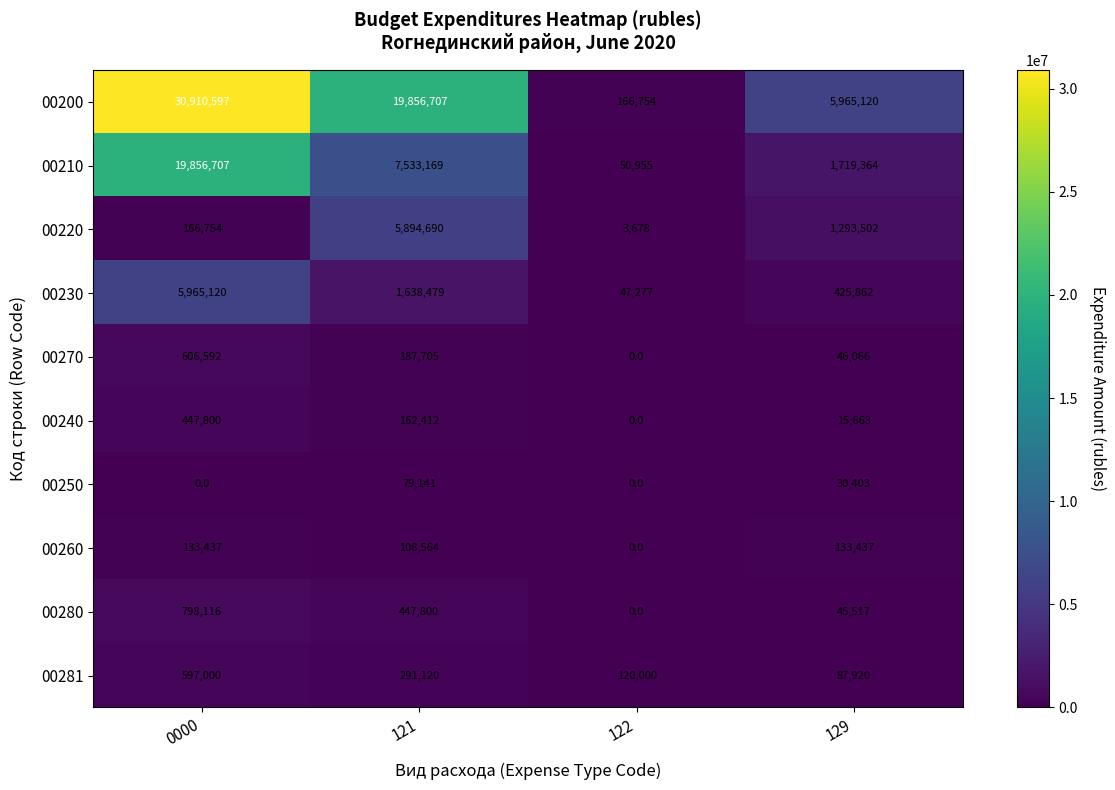

What is the lowest value of the 00210 series?

50955